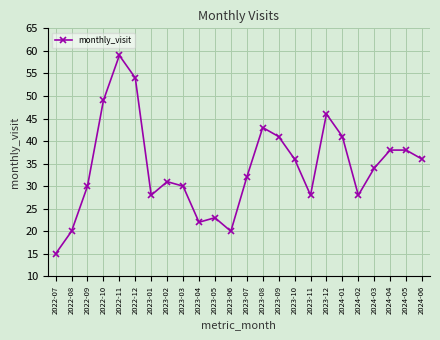

What is the minimum value shown in the chart?

15